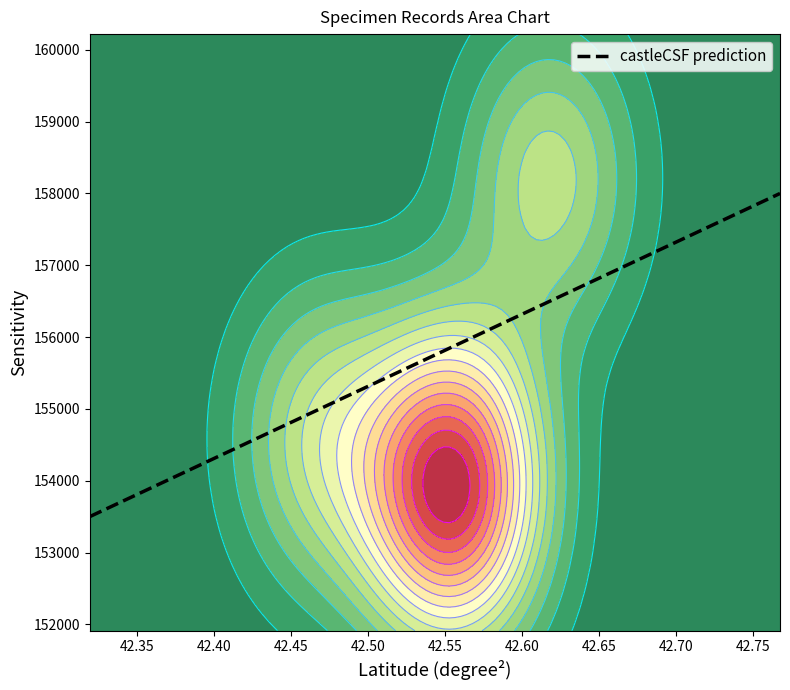

What is the minimum value for castleCSF prediction?

153500.0